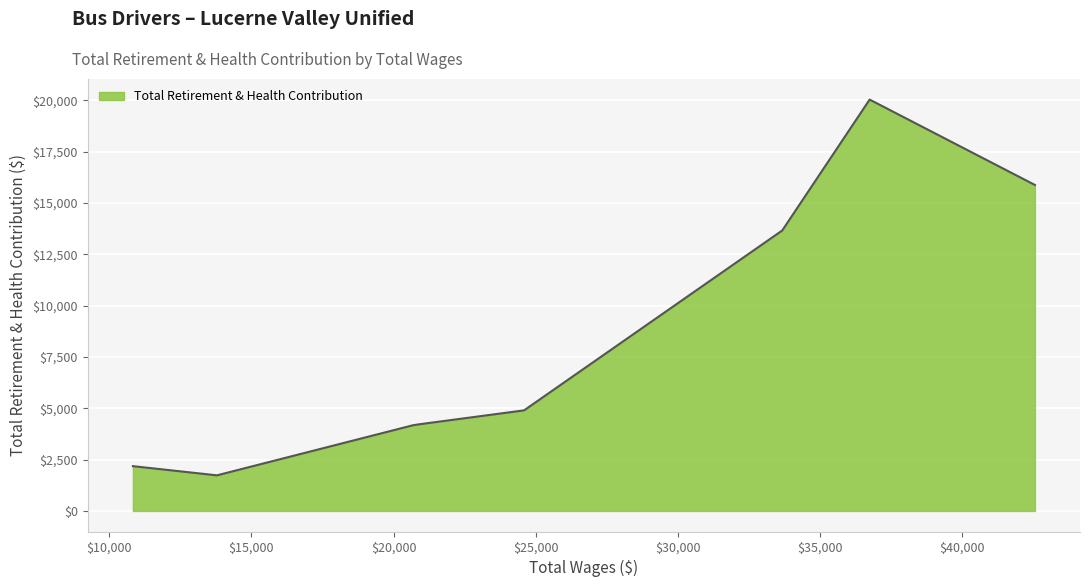

What is the minimum value shown in the chart?

1734